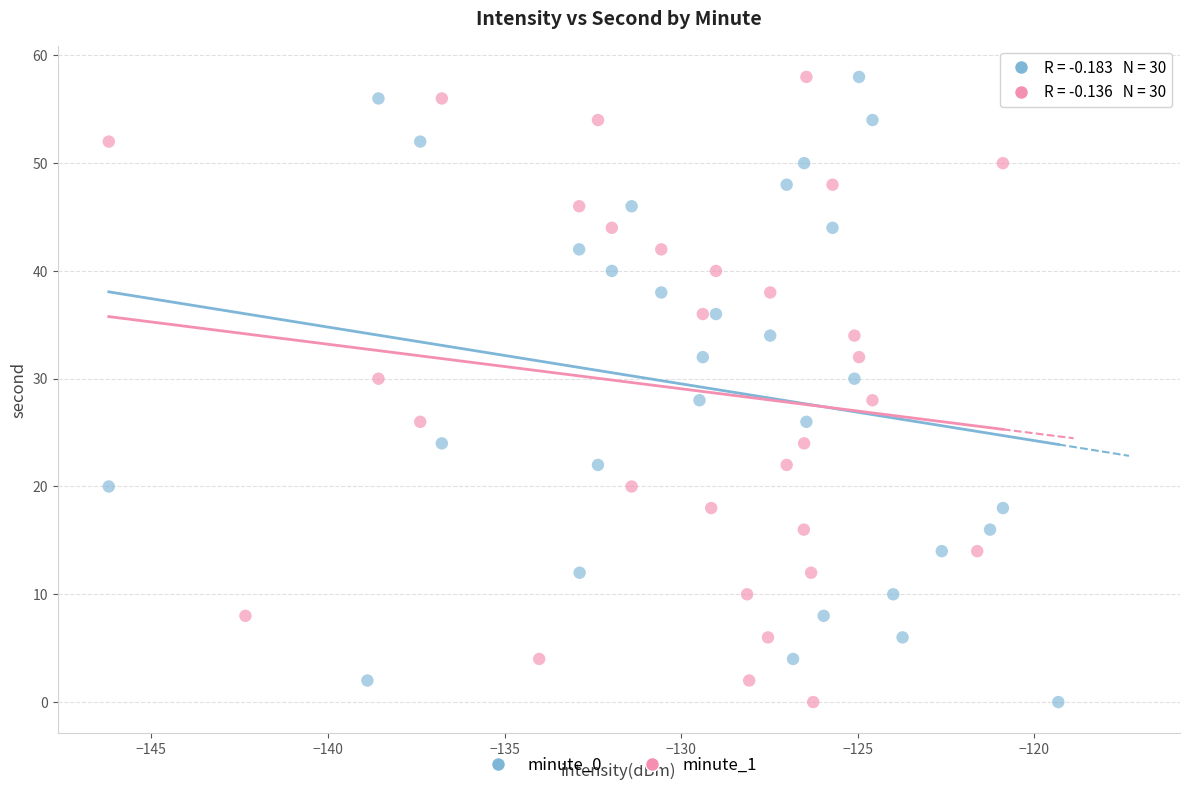

What are all the series names shown in the legend?

minute_0, minute_1